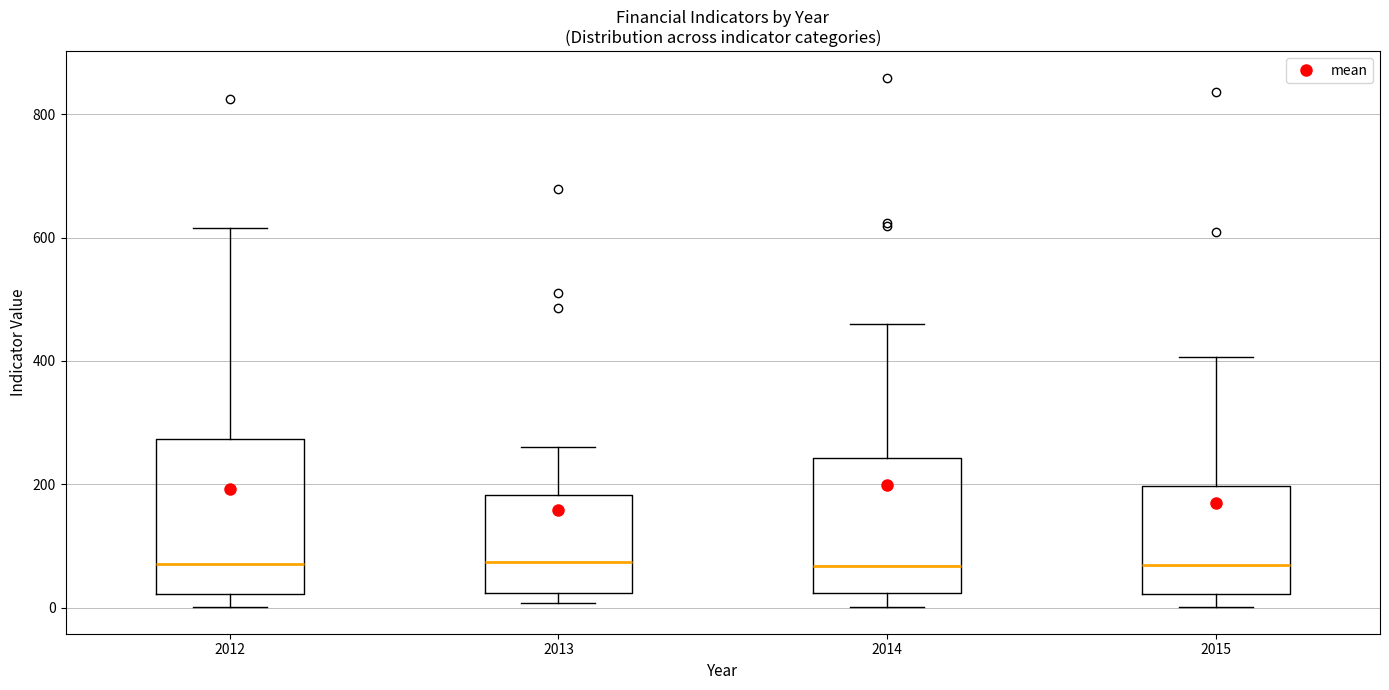

Reading left to right, transcribe this box plot: for each box, give where its median line is, the range the box spans, and where its two whiskers end, as read against the y-axis. The values are not printed on the chart, so give them approximately, as read against the axis.

2012: median 80, box 20 to 280, whiskers 0 to 620
2013: median 80, box 20 to 180, whiskers 0 to 260
2014: median 60, box 20 to 240, whiskers 0 to 460
2015: median 60, box 20 to 200, whiskers 0 to 400